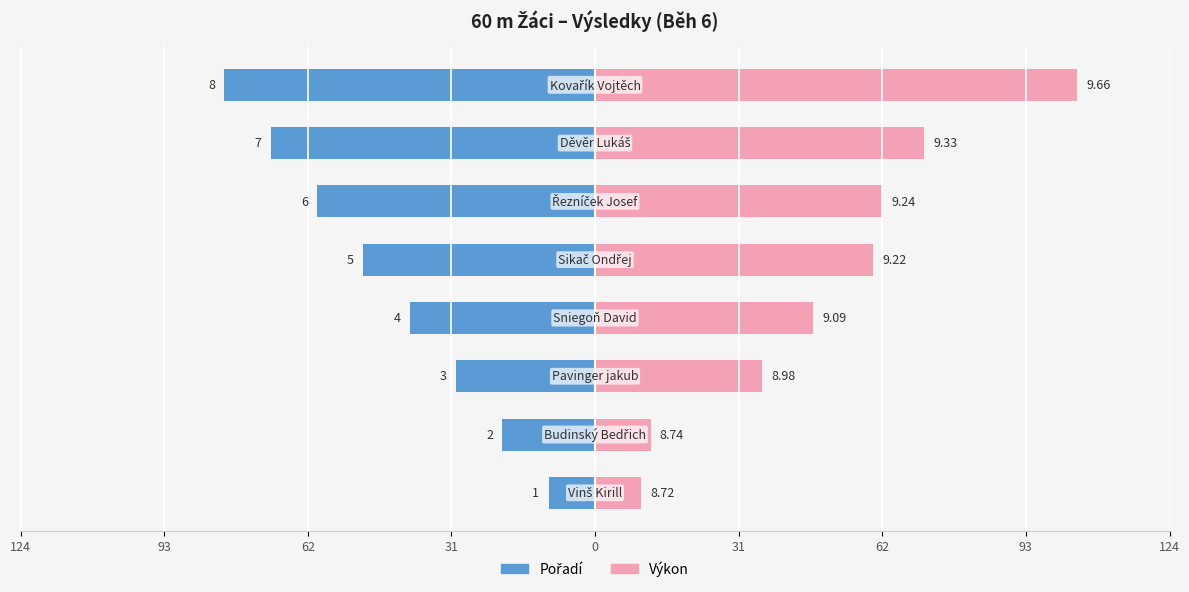

List the series in order of their overall mean, lowest first.

Pořadí, Výkon